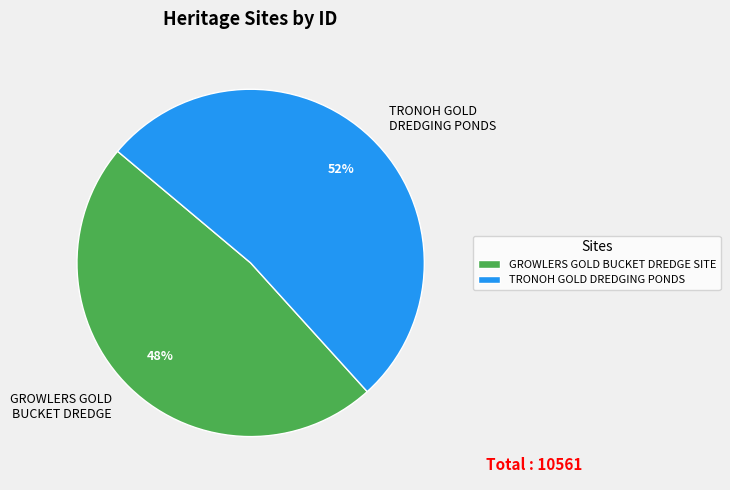

Does any single category account for the majority?

Yes